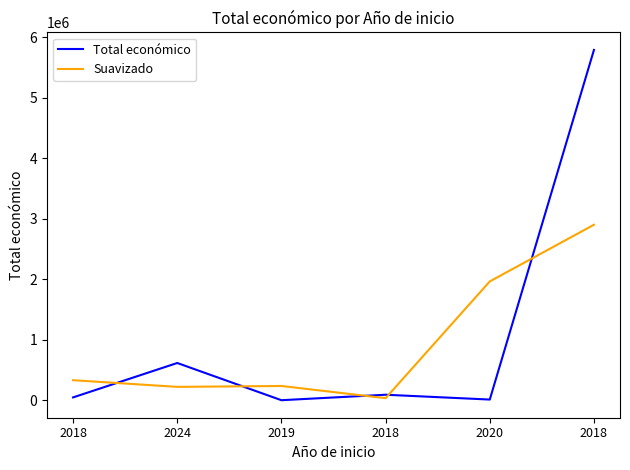

Which series has the largest range (max minus min)?

Total económico